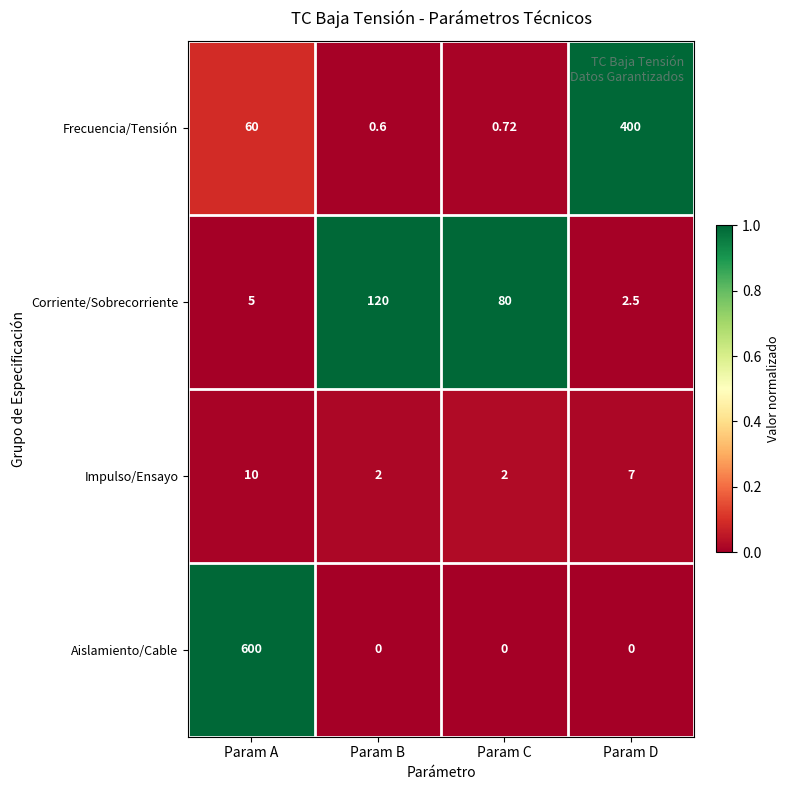

At how many categories does at least one series exceed 0?

4